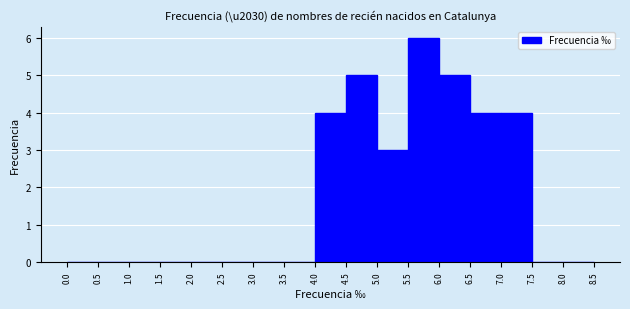

Over which range of the x-axis is the bar tallest?

5.5 to 6.0